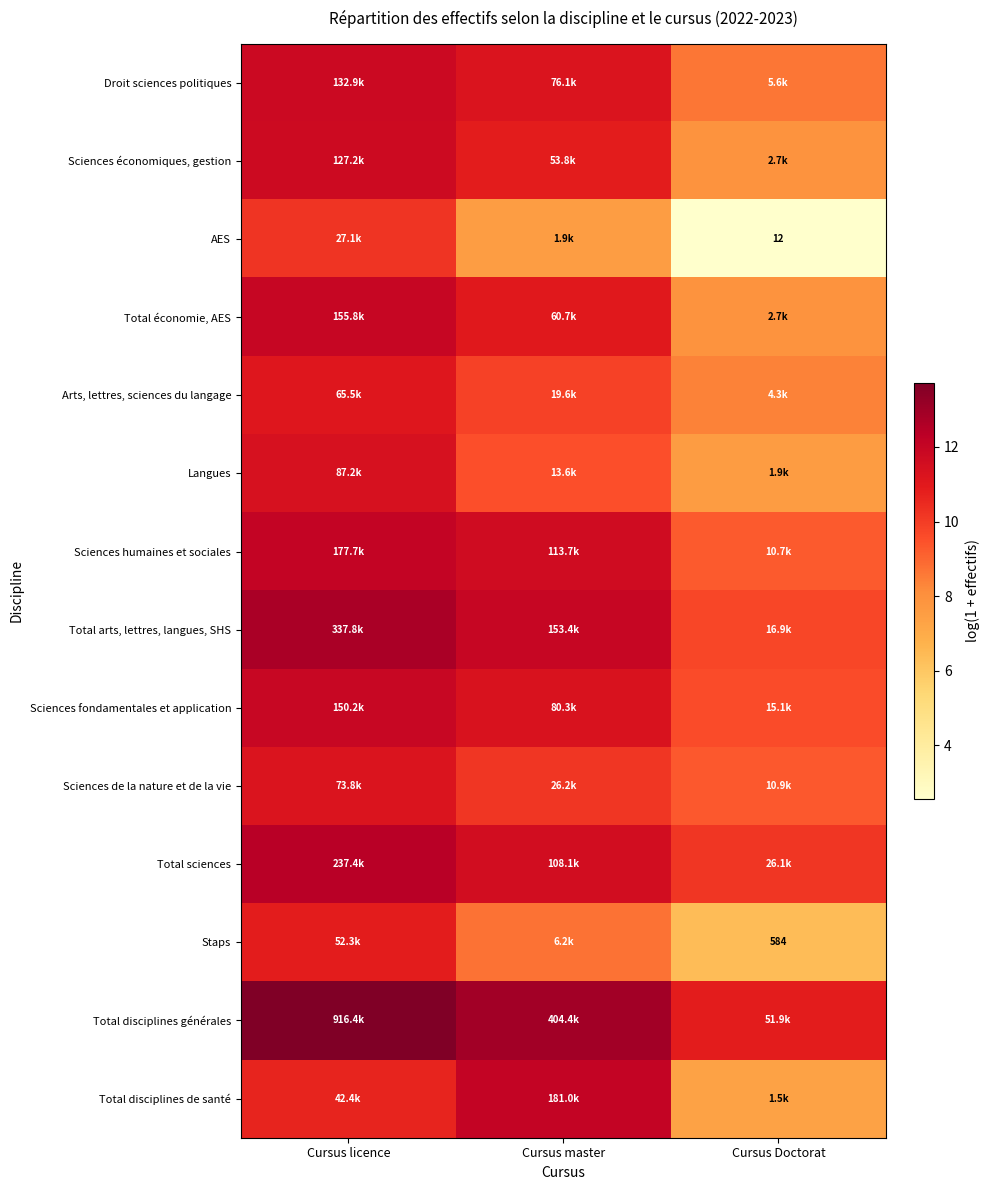

What is the sum of the Total arts, lettres, langues, SHS values at Cursus Doctorat and Cursus licence?

22.5